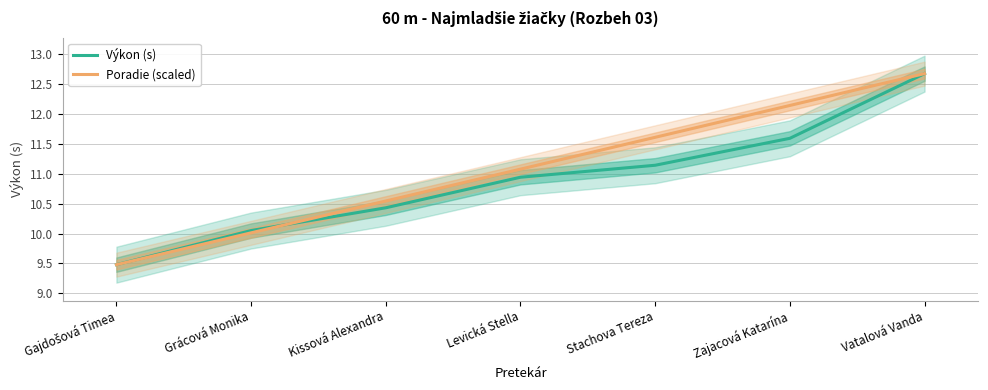

What is the sum of all Výkon (s) values?

76.3